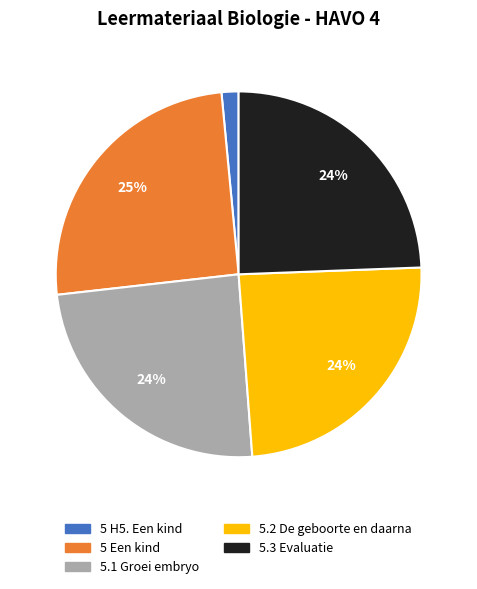

How many slices are in this pie chart?

5